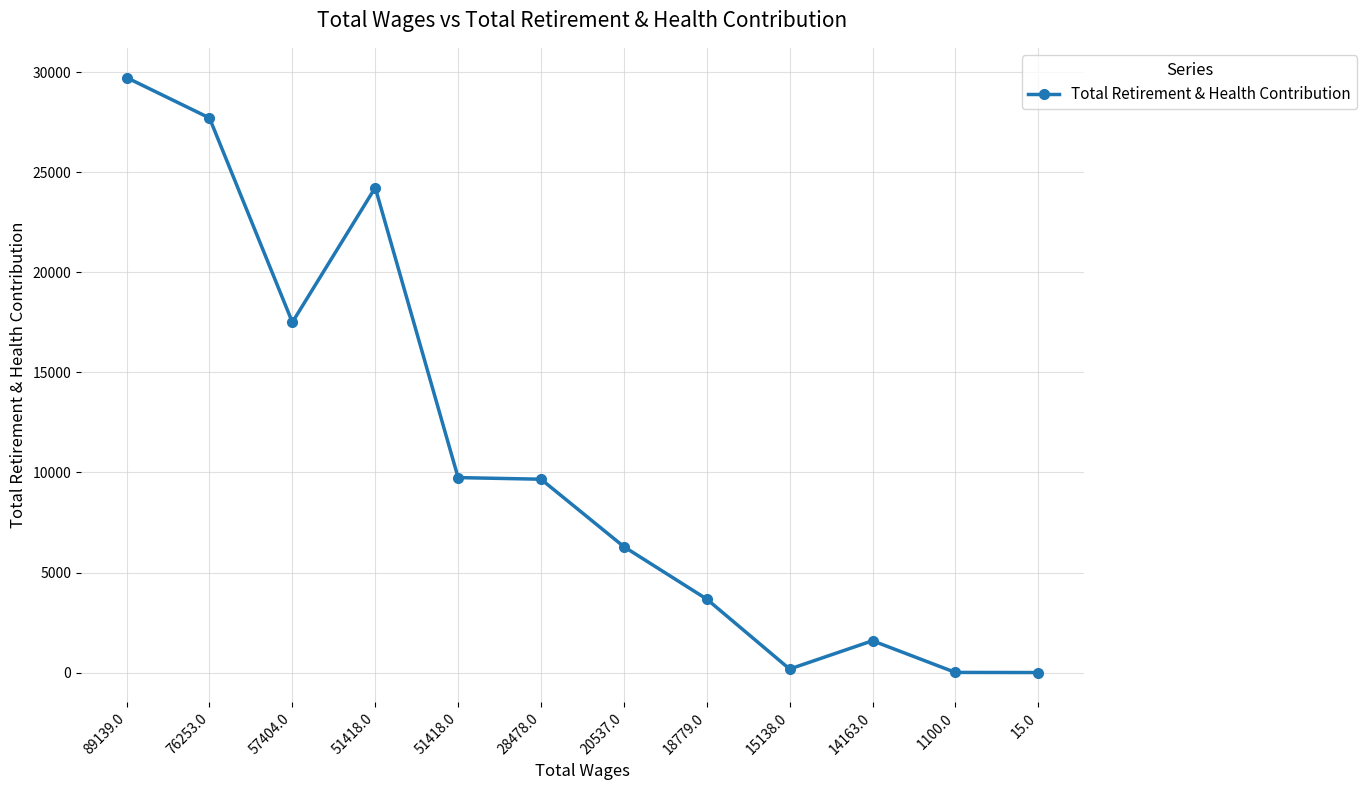

Does the chart have visible grid lines?

Yes